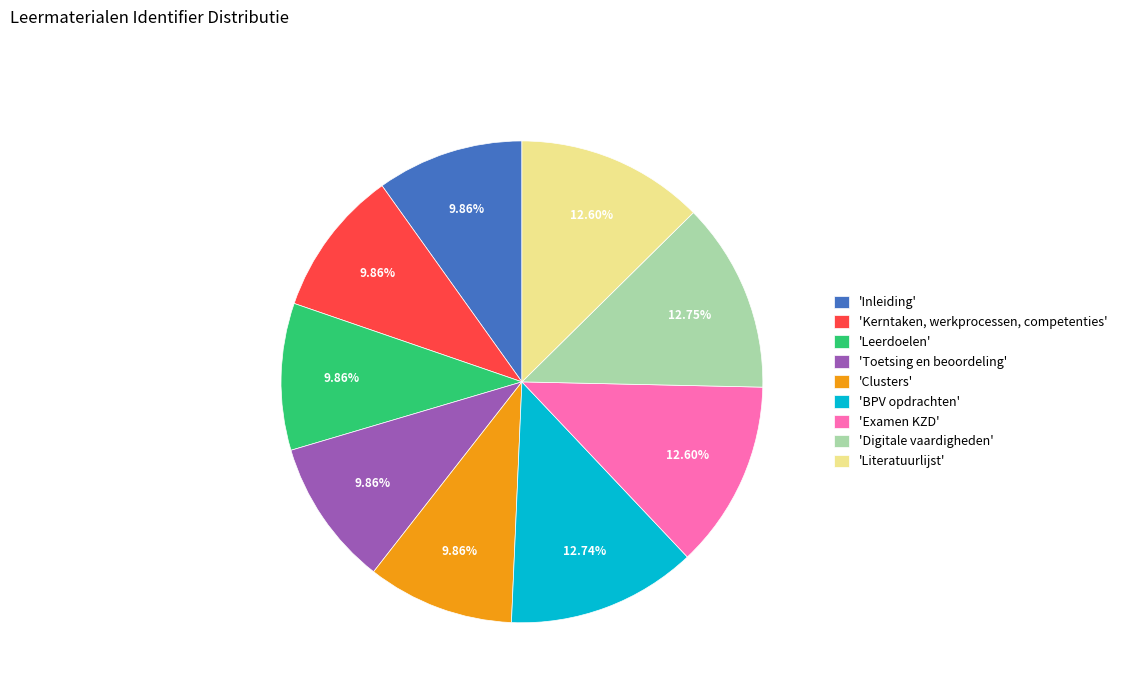

How many slices are in this pie chart?

9